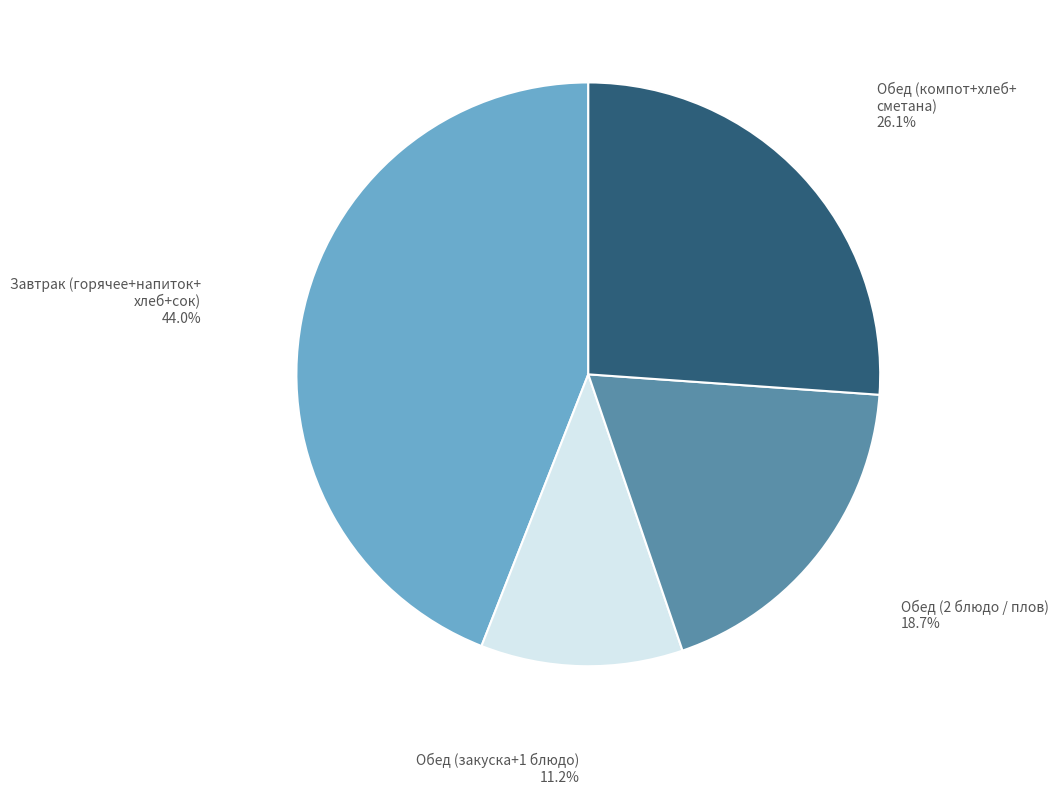

Is there any slice that represents more than half of the pie?

No